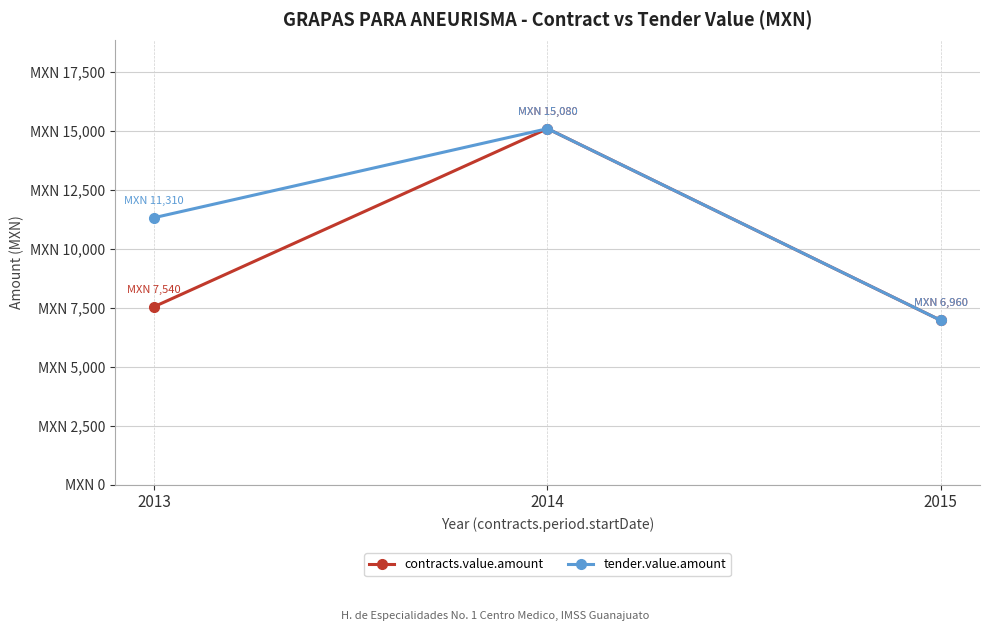

What are all the series names shown in the legend?

contracts.value.amount, tender.value.amount